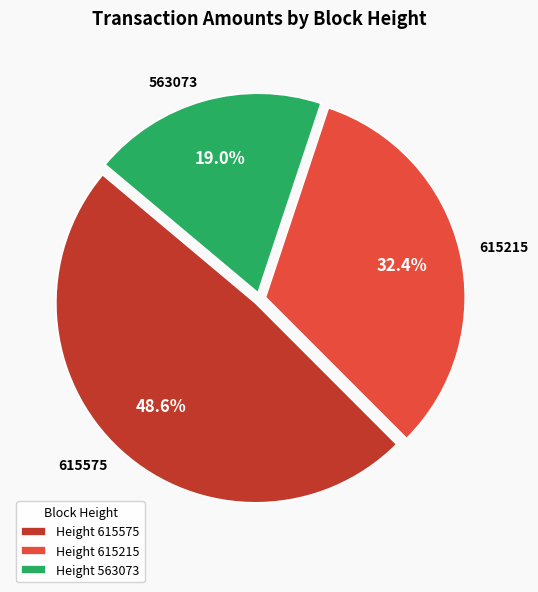

What percentage is the 563073 slice, to the nearest percent?

19%